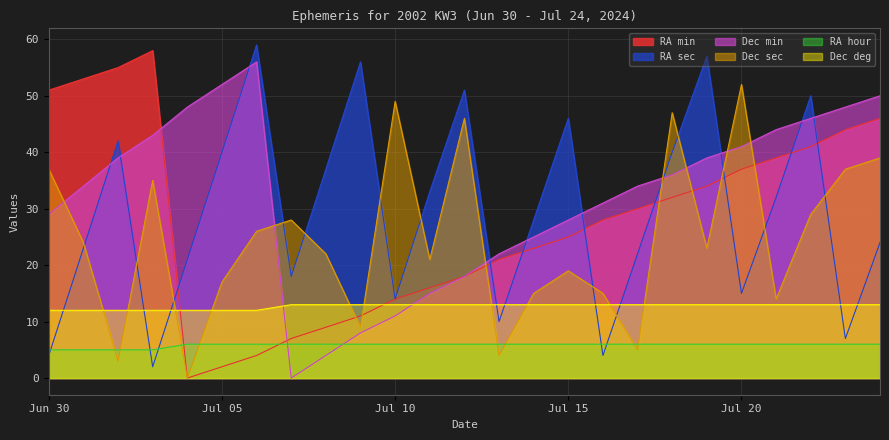

Does the chart display data point markers on the line(s)?

No